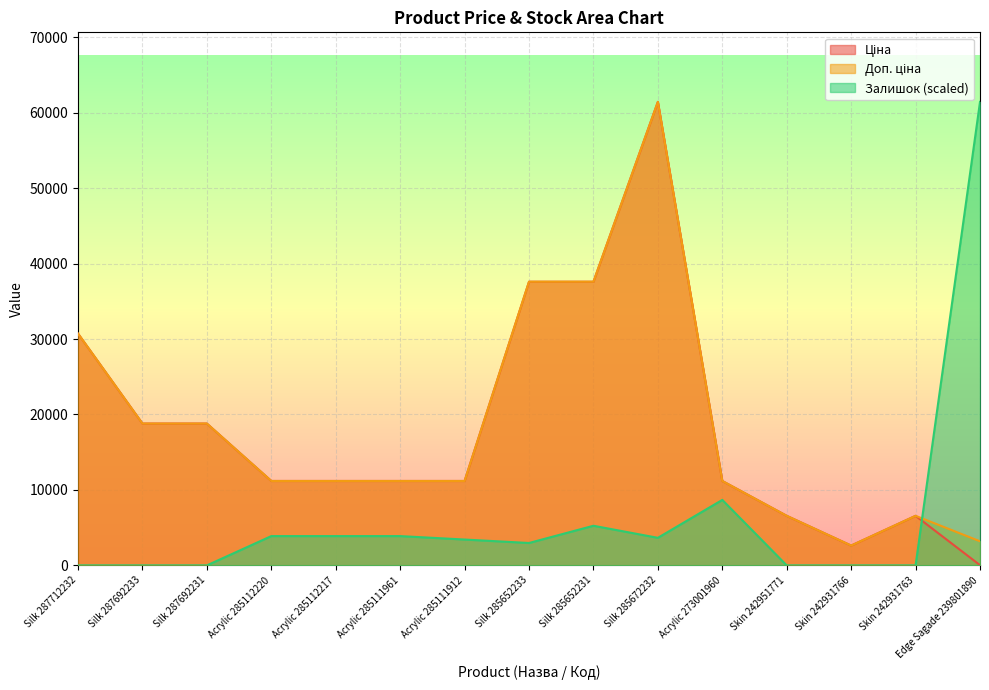

Reading left to right, extract all data points from this chart.

Ціна: Silk 287712232=30717.1	Silk 287692233=18796.8	Silk 287692231=18796.8	Acrylic 285112220=11188.2	Acrylic 285112217=11188.2	Acrylic 285111961=11188.2	Acrylic 285111912=11188.2	Silk 285652233=37593.6	Silk 285652231=37593.6	Silk 285672232=61434.3	Acrylic 273001960=11188.2	Skin 242951771=6568.8	Skin 242931766=2627.5	Skin 242931763=6568.8	Edge Sagade 239801890=31.9
Доп. ціна: Silk 287712232=30717.1	Silk 287692233=18796.8	Silk 287692231=18796.8	Acrylic 285112220=11188.2	Acrylic 285112217=11188.2	Acrylic 285111961=11188.2	Acrylic 285111912=11188.2	Silk 285652233=37593.6	Silk 285652231=37593.6	Silk 285672232=61434.3	Acrylic 273001960=11188.2	Skin 242951771=6568.8	Skin 242931766=2628.0	Skin 242931763=6568.8	Edge Sagade 239801890=3195.0
Залишок: Silk 287712232=0.0	Silk 287692233=0.0	Silk 287692231=0.0	Acrylic 285112220=3882.3	Acrylic 285112217=3882.3	Acrylic 285111961=3882.3	Acrylic 285111912=3425.6	Silk 285652233=2968.8	Silk 285652231=5252.5	Silk 285672232=3653.9	Acrylic 273001960=8678.1	Skin 242951771=0.0	Skin 242931766=0.0	Skin 242931763=0.0	Edge Sagade 239801890=61432.0